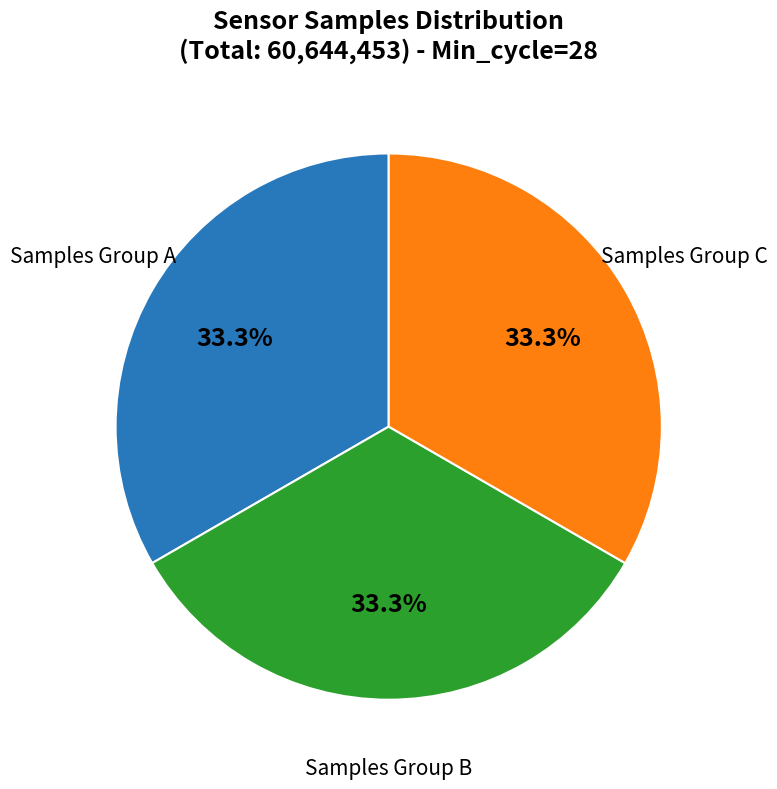

Is there any slice that represents more than half of the pie?

No